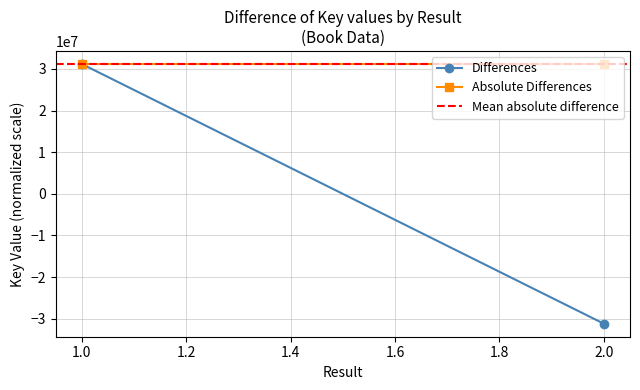

Reading left to right, list all the values displayed in this chart.

Differences: 31183382.5	-31183382.5
Absolute Differences: 31183382.5	31183382.5
Mean absolute difference: 31183382.5	31183382.5